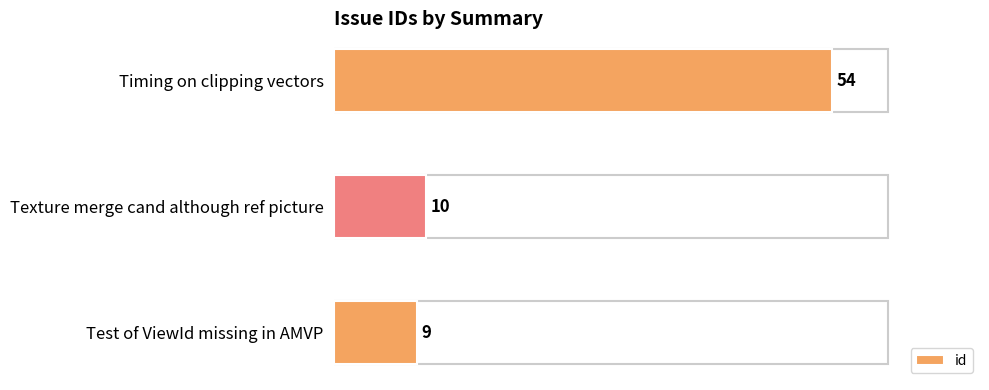

Does the chart contain stacked bars?

No